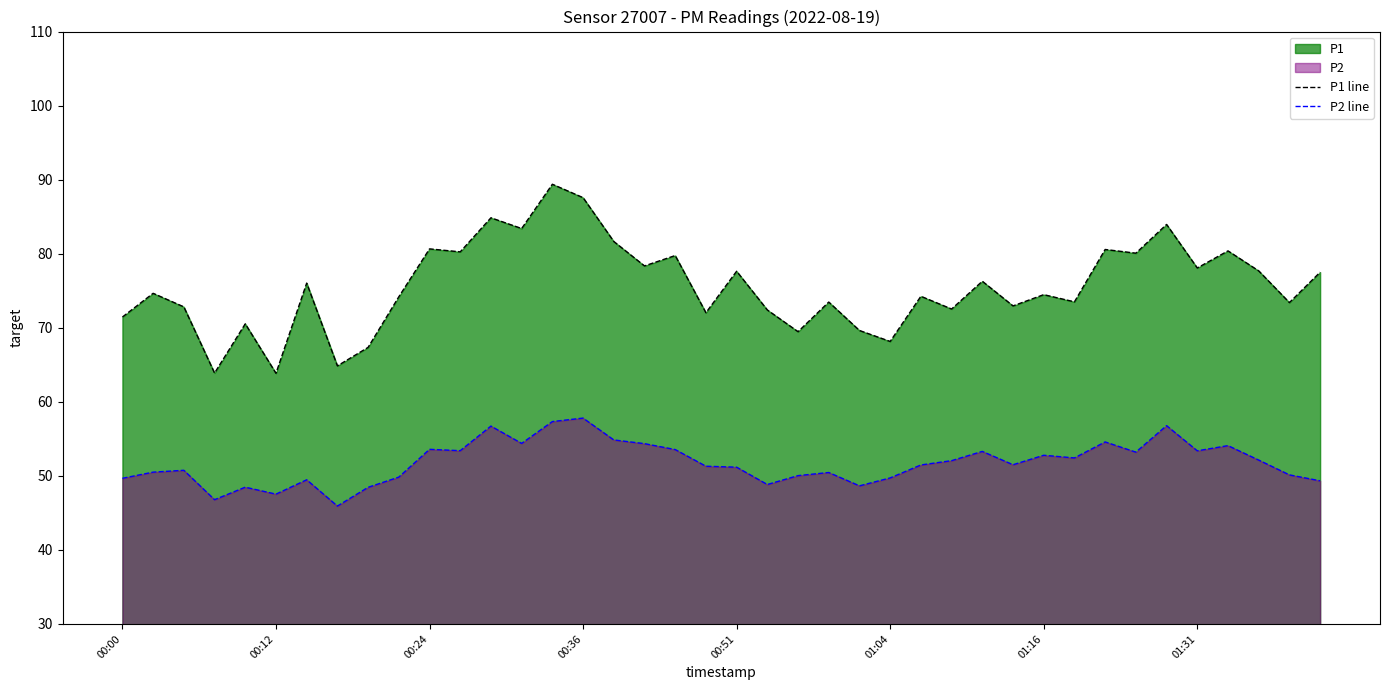

True or false: P2 line and P1 line intersect in this chart.

False